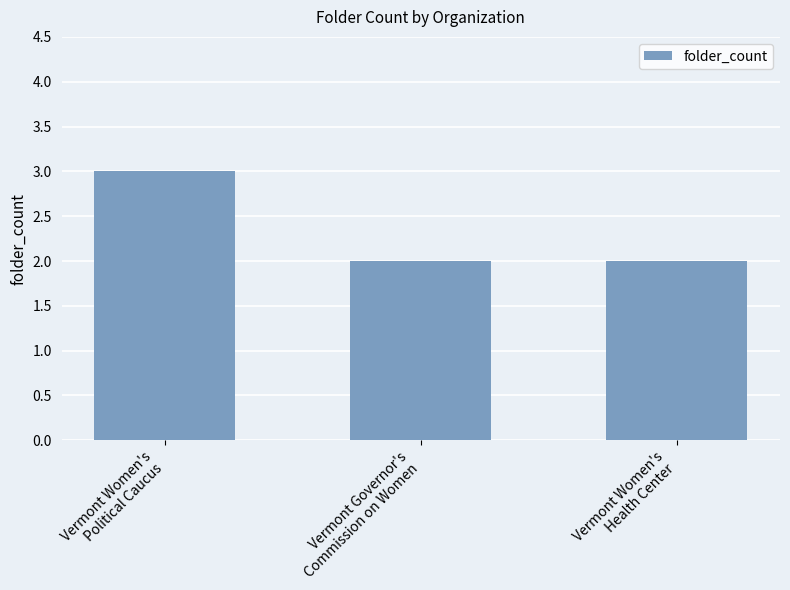

Count the values in the range 2 to 3.

3